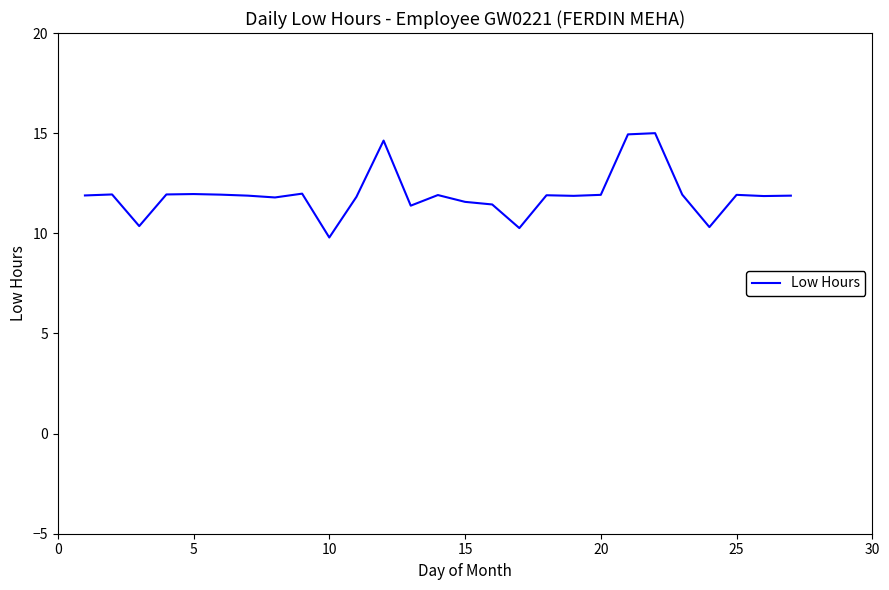

What is the greatest value displayed?

15.0